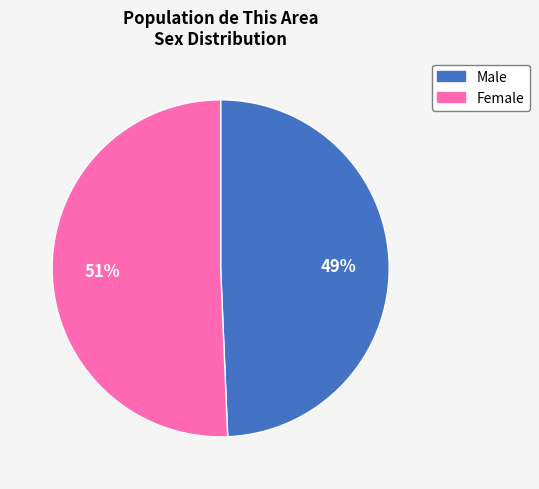

To the nearest percent, what is the combined percentage of Female and Male?

100%